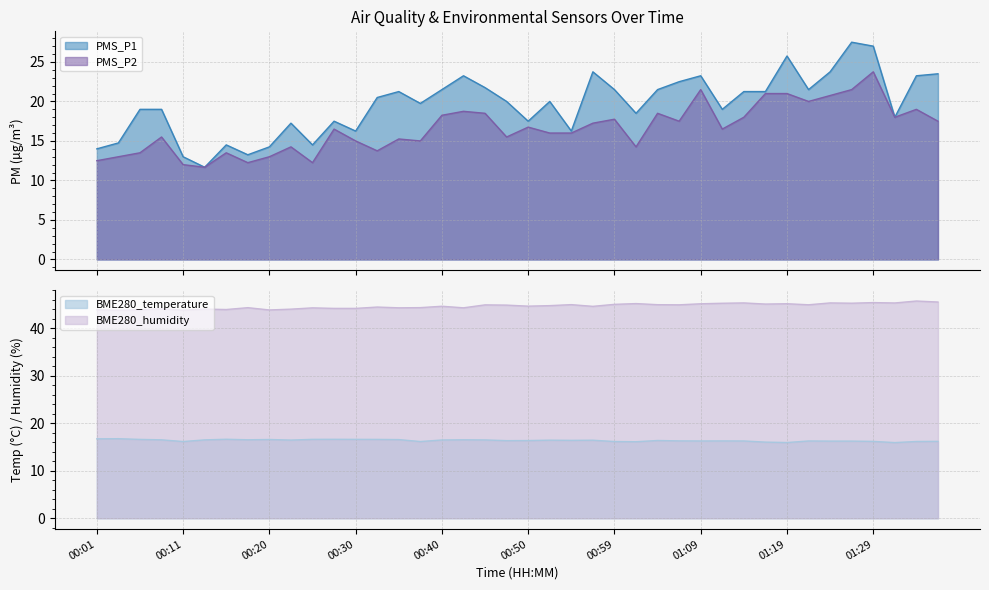

How many lines are shown in the chart?

4